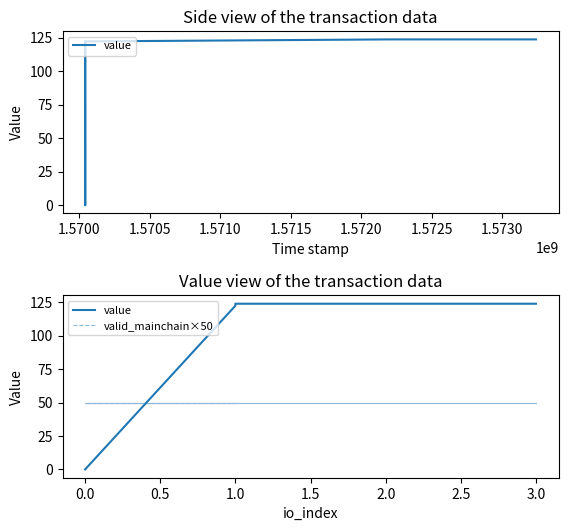

Does the chart have visible grid lines?

No